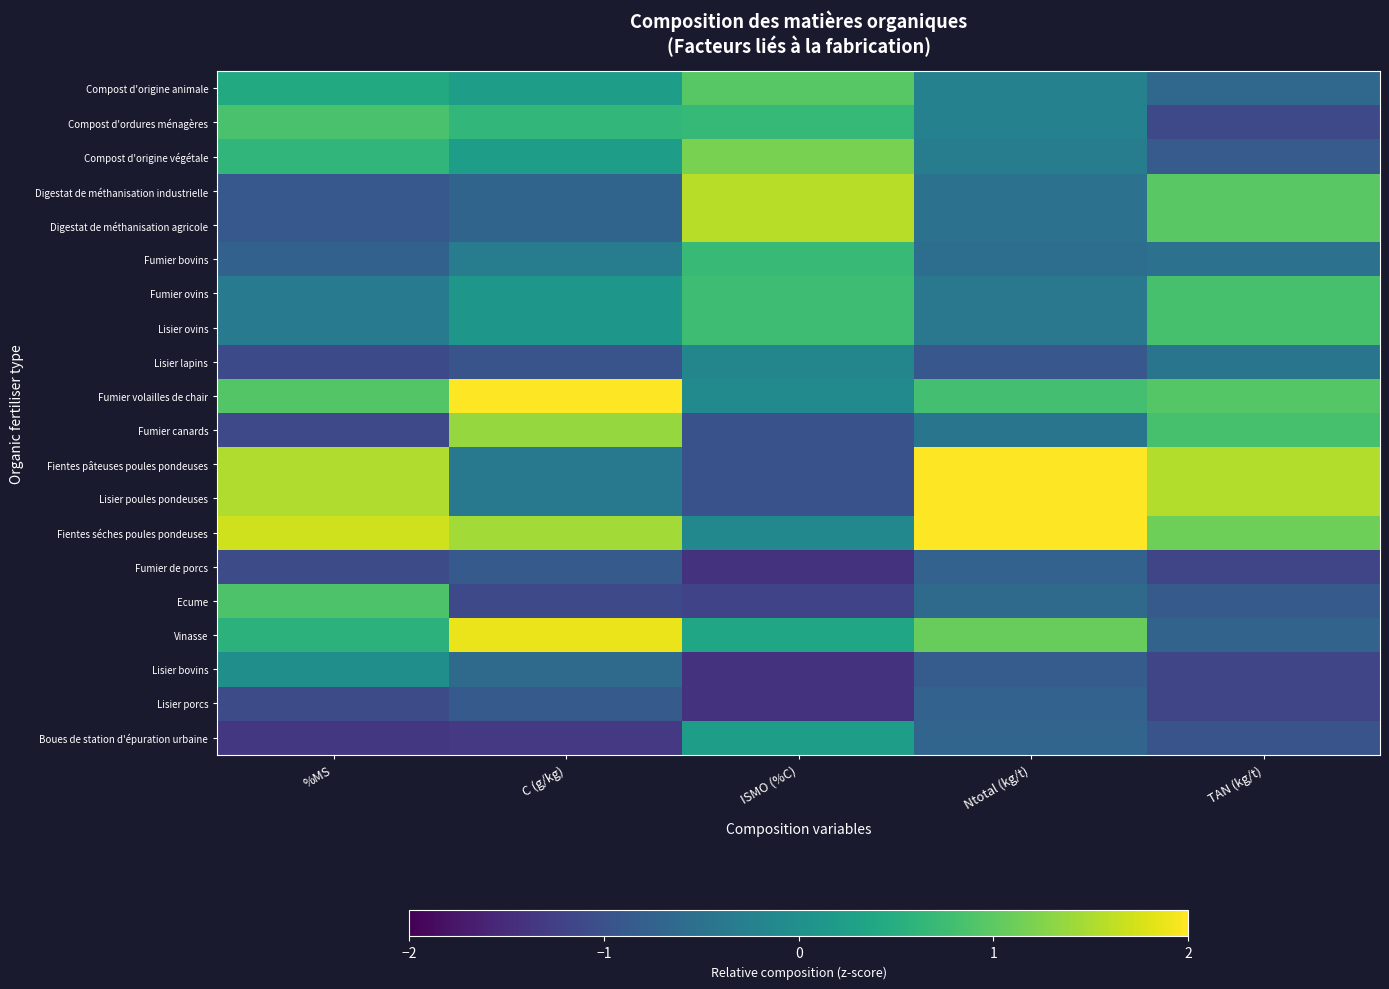

List the series in order of their peak value, lowest first.

Fumier de porcs, Lisier porcs, Lisier lapins, Lisier bovins, Boues de station d'épuration urbaine, Fumier bovins, Fumier ovins, Lisier ovins, Compost d'ordures ménagères, Ecume, Compost d'origine animale, Compost d'origine végétale, Fumier canards, Digestat de méthanisation industrielle, Digestat de méthanisation agricole, Vinasse, Fientes pâteuses poules pondeuses, Lisier poules pondeuses, Fumier volailles de chair, Fientes séches poules pondeuses